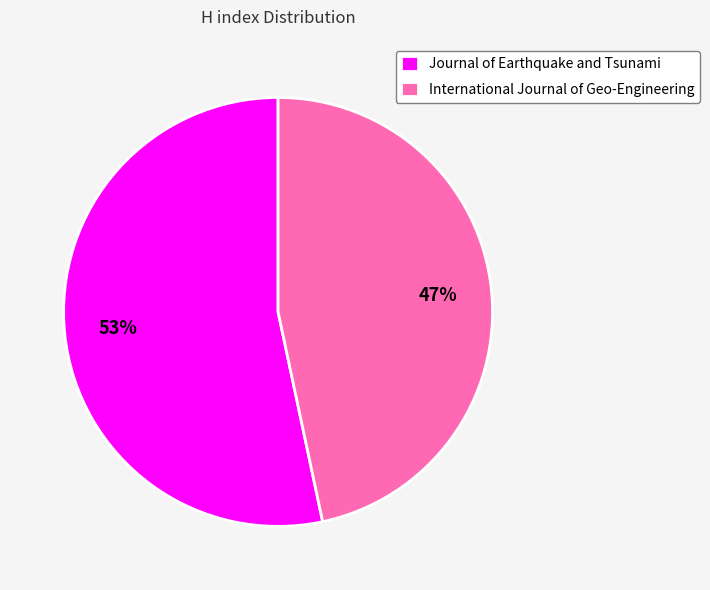

To the nearest percent, what is the combined percentage of Journal of Earthquake and Tsunami and International Journal of Geo-Engineering?

100%